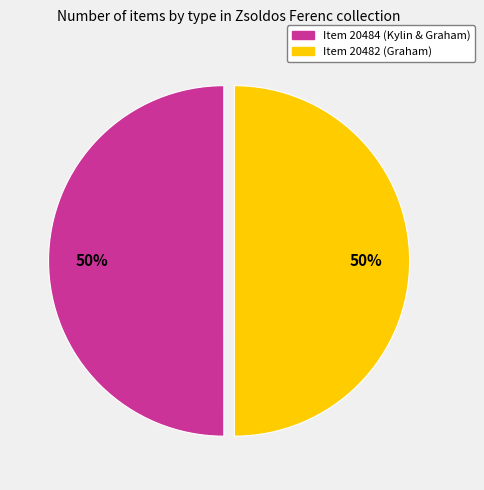

Approximately how many times larger is the value at Item 20482 (Graham) compared to Item 20484 (Kylin & Graham)?

1.0